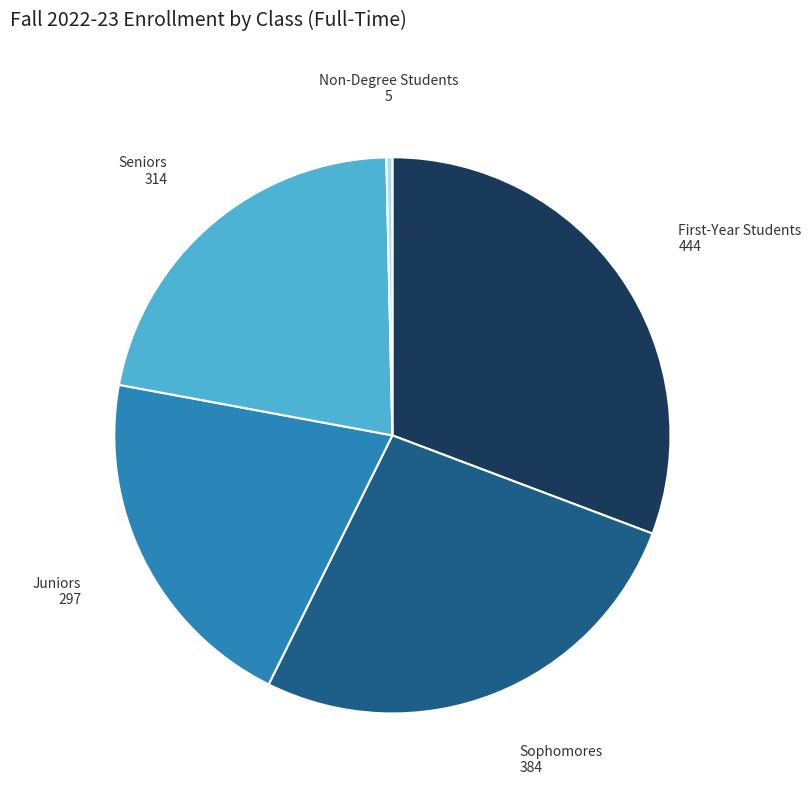

How many segments does this pie chart have?

5